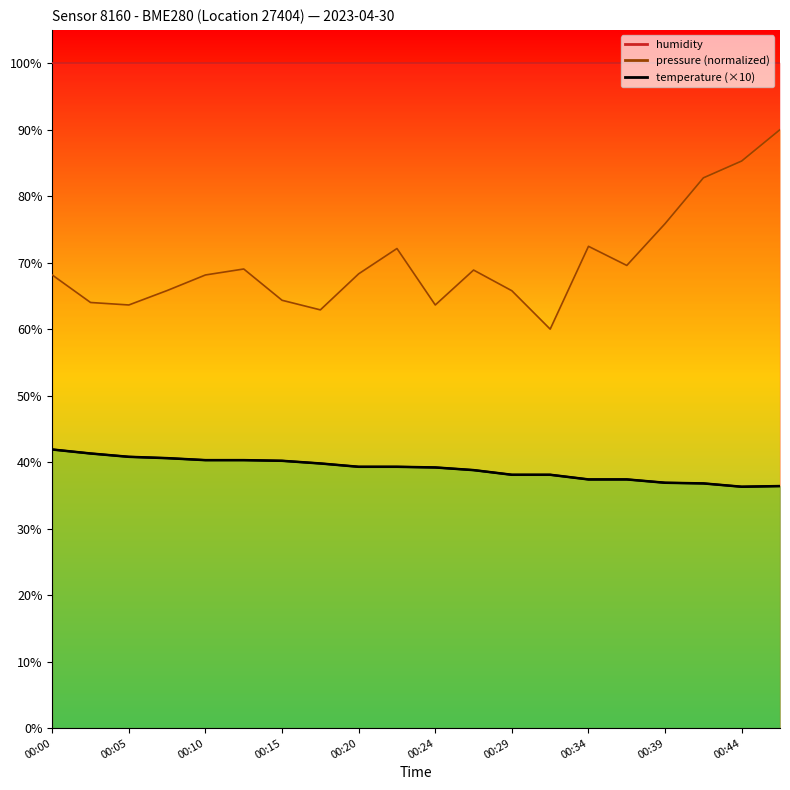

True or false: pressure_norm and temperature cross at least once.

False